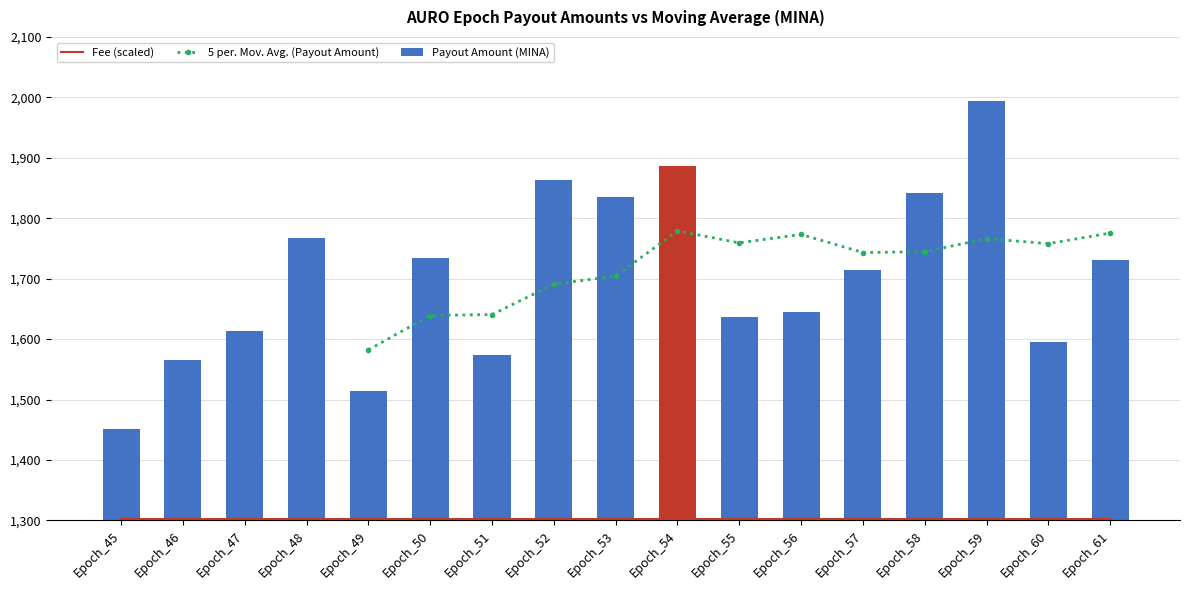

What is the change in value from Epoch_54 to Epoch_57?

-172.3